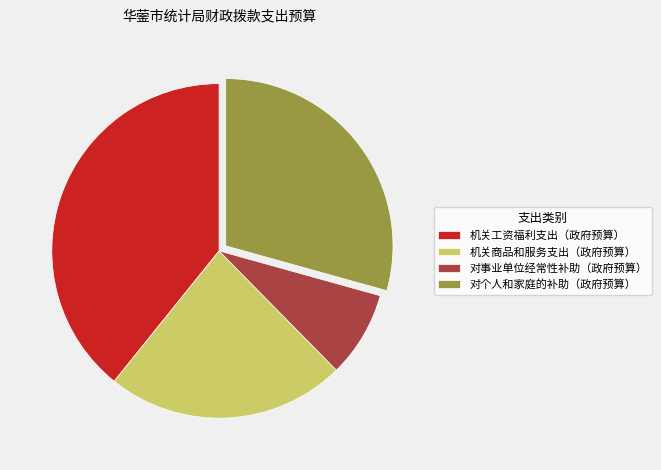

Is there a majority slice in this chart?

No